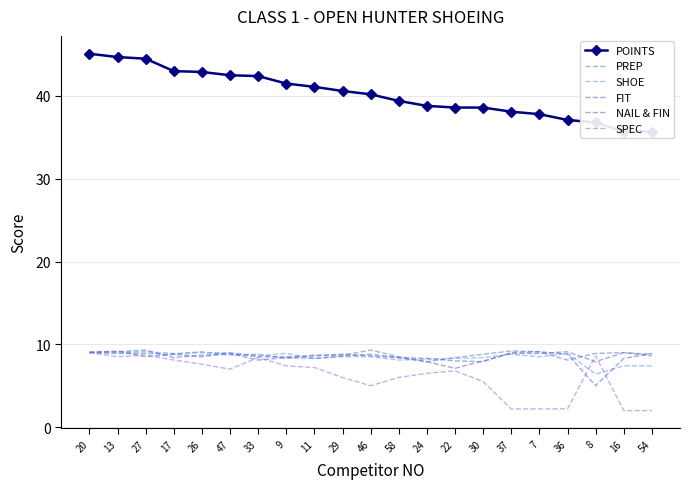

What position from the left is 7?

17